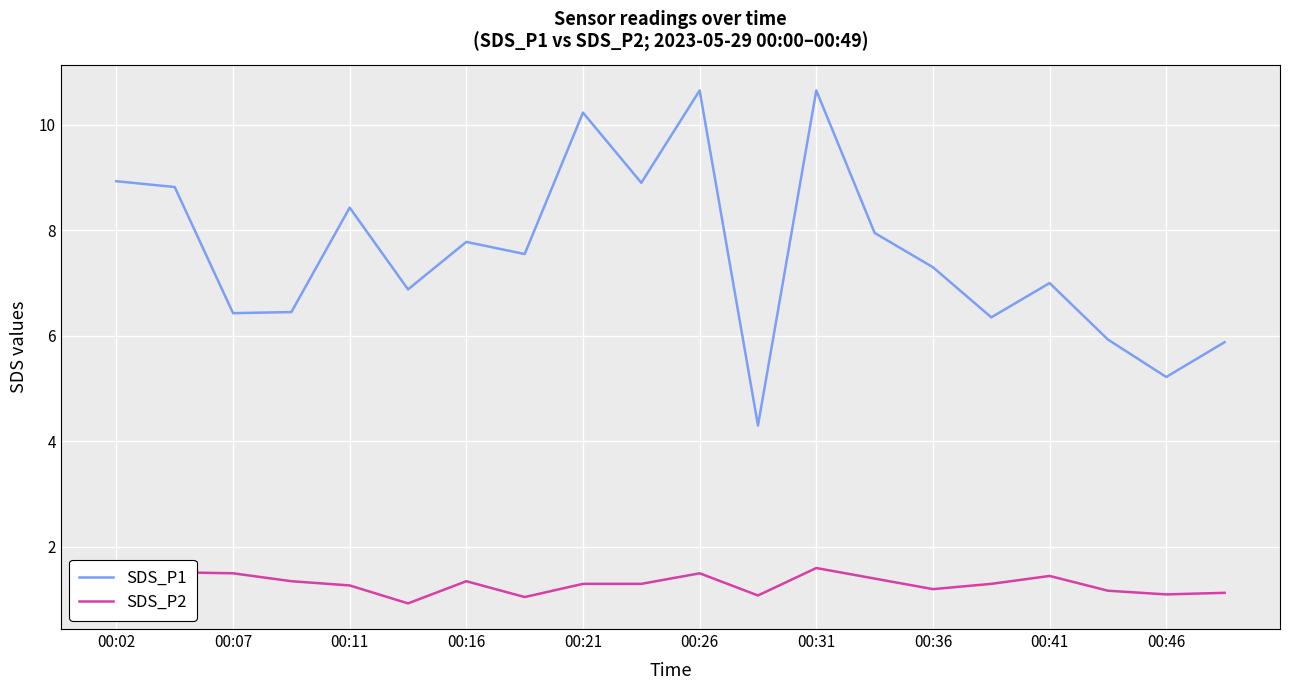

True or false: SDS_P2 and SDS_P1 cross at least once.

False